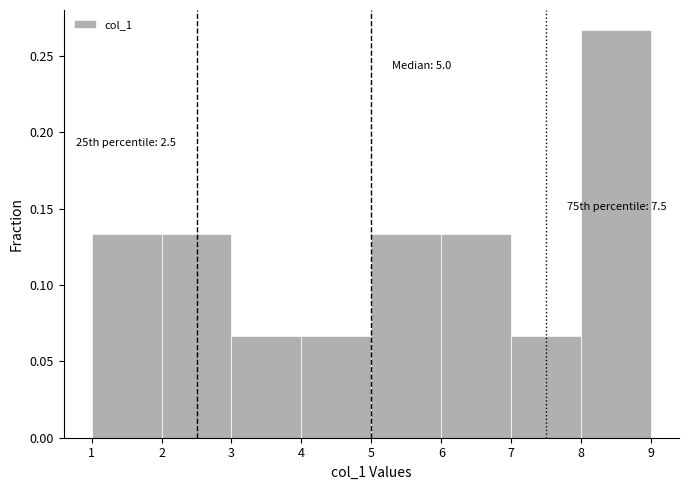

Over which range of the x-axis is the bar tallest?

8 to 9